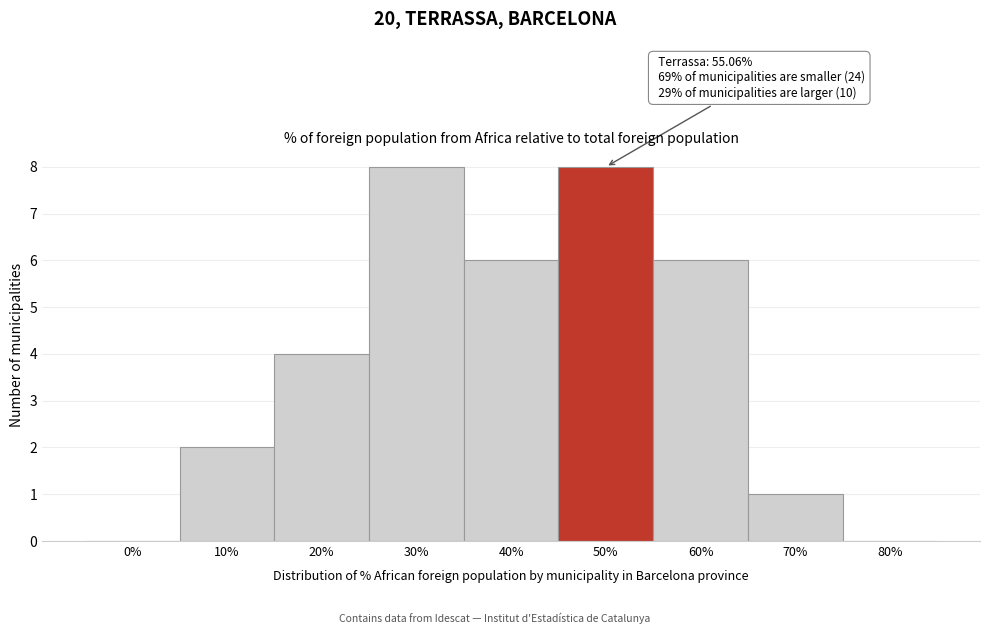

Reading left to right, list all the values displayed in this chart.

0%=0	10%=2	20%=4	30%=8	40%=6	50%=8	60%=6	70%=1	80%=0